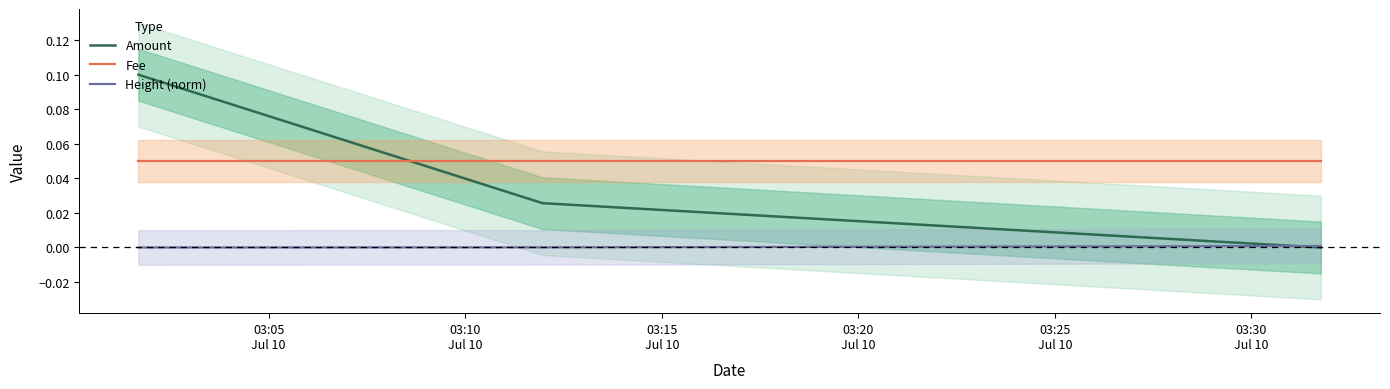

At how many categories does at least one series exceed 0?

3